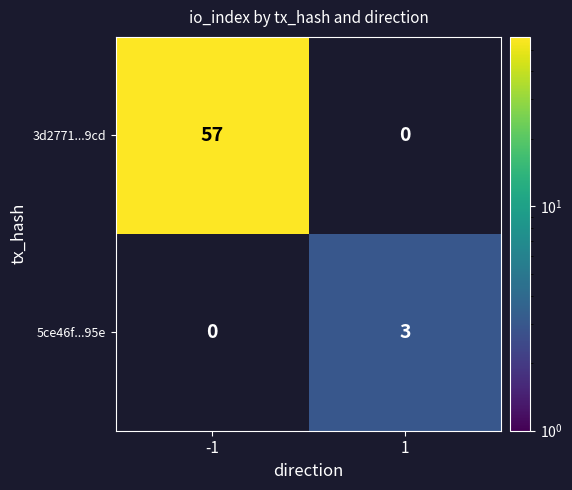

Which series has the largest total across all categories?

3d2771...9cd